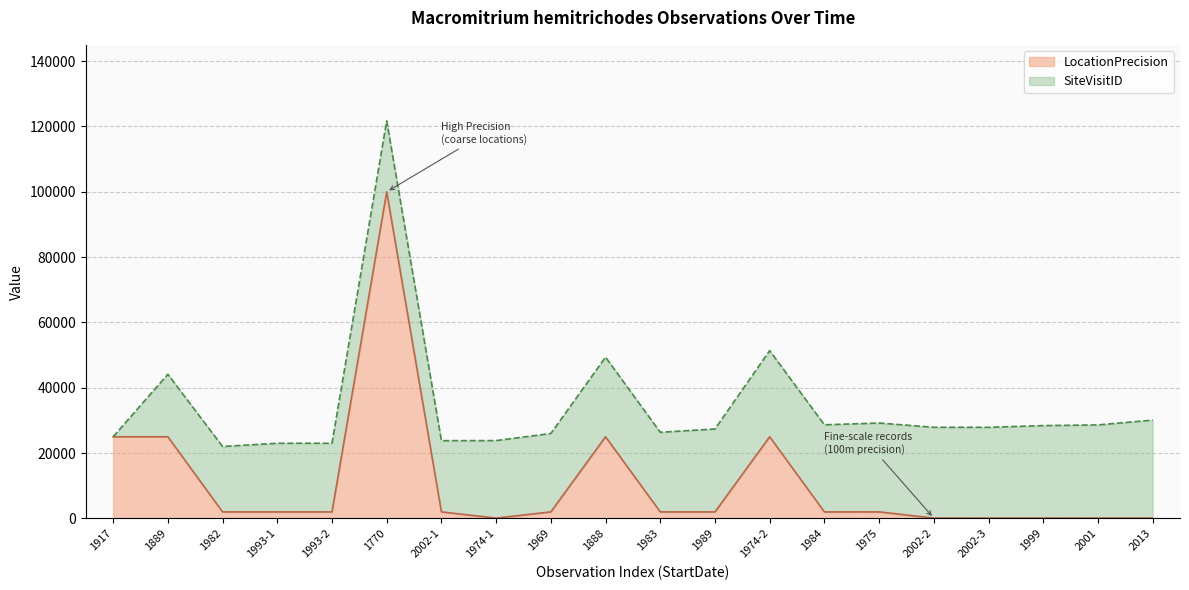

What is the difference between the values at 1999 and 1984?

1900